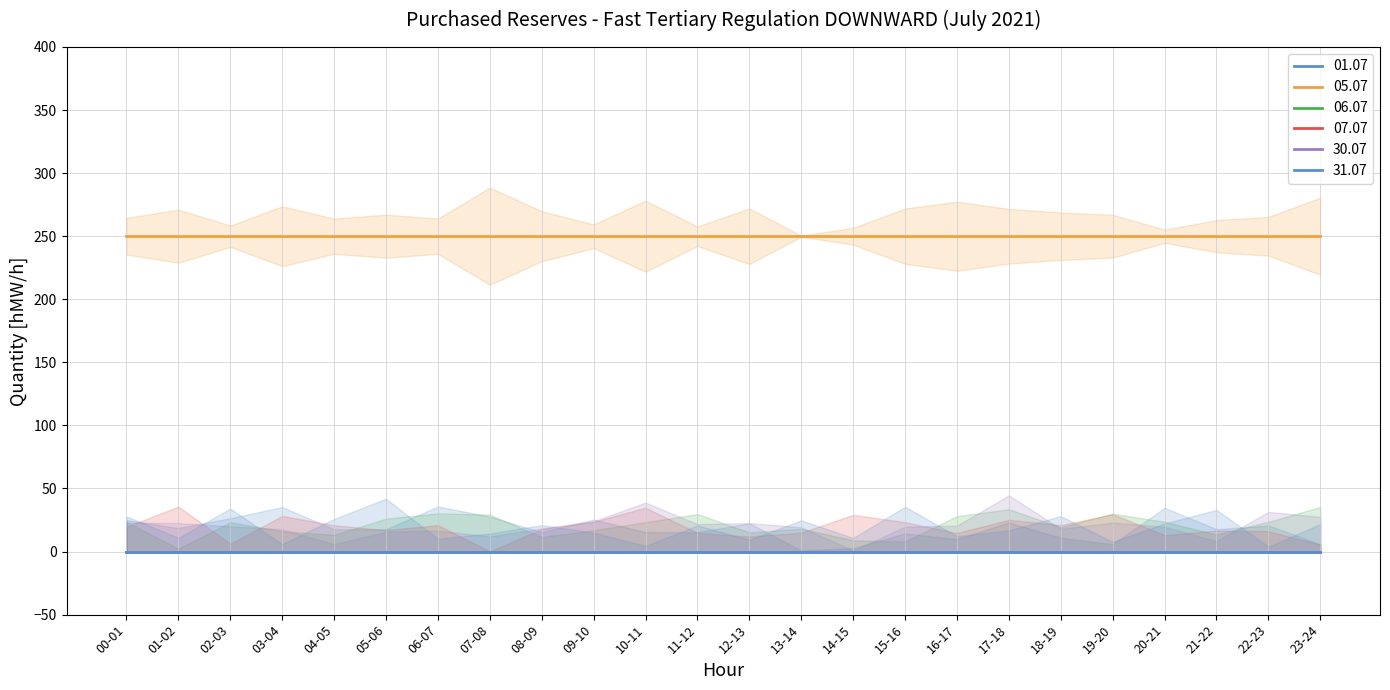

What are all the series names shown in the legend?

01.07, 05.07, 06.07, 07.07, 30.07, 31.07